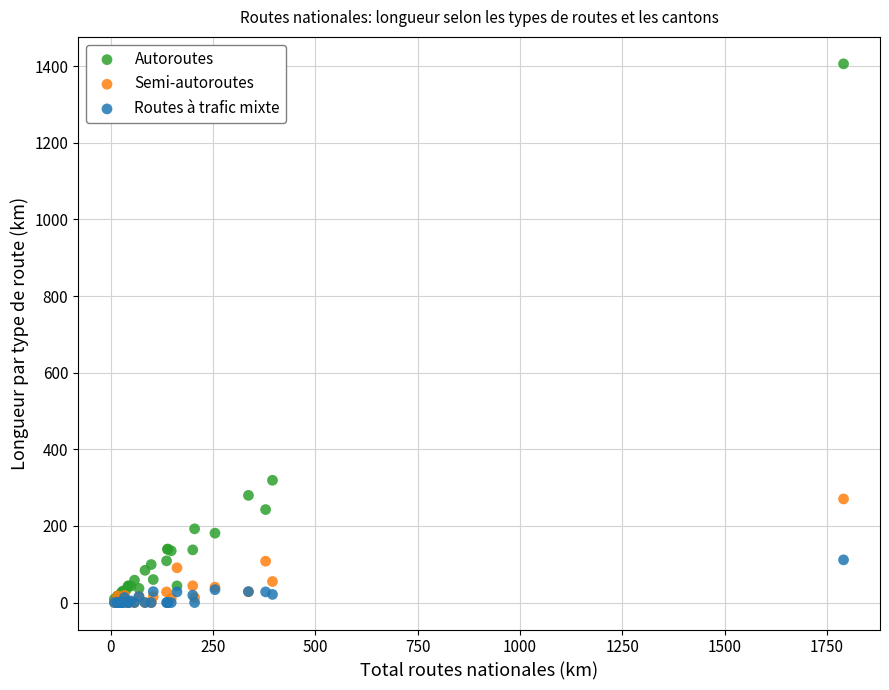

Across all series, what Y value is closest to 703?

319.2